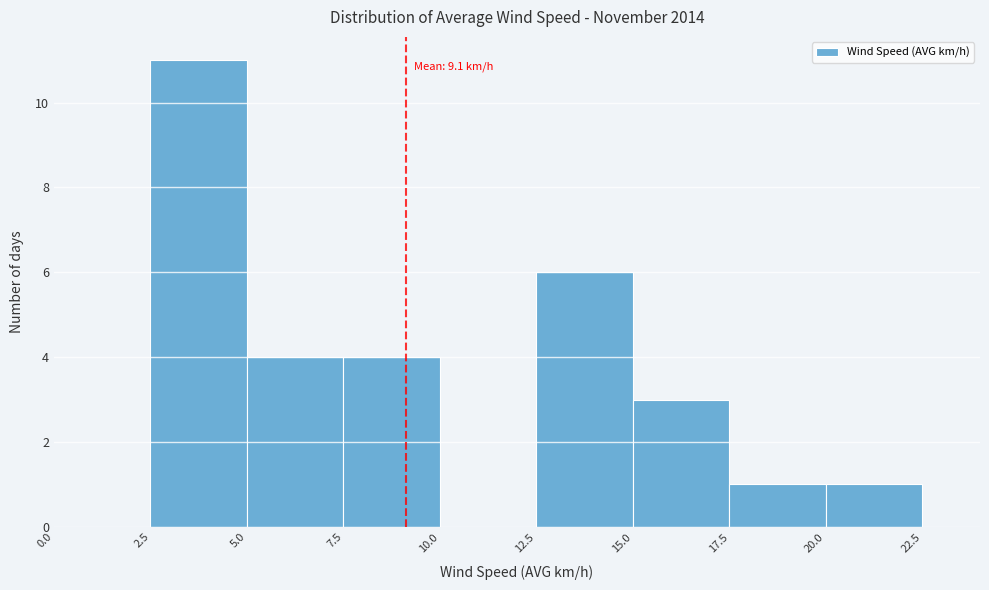

Which range on the x-axis has the tallest bar?

2.5 to 5.0